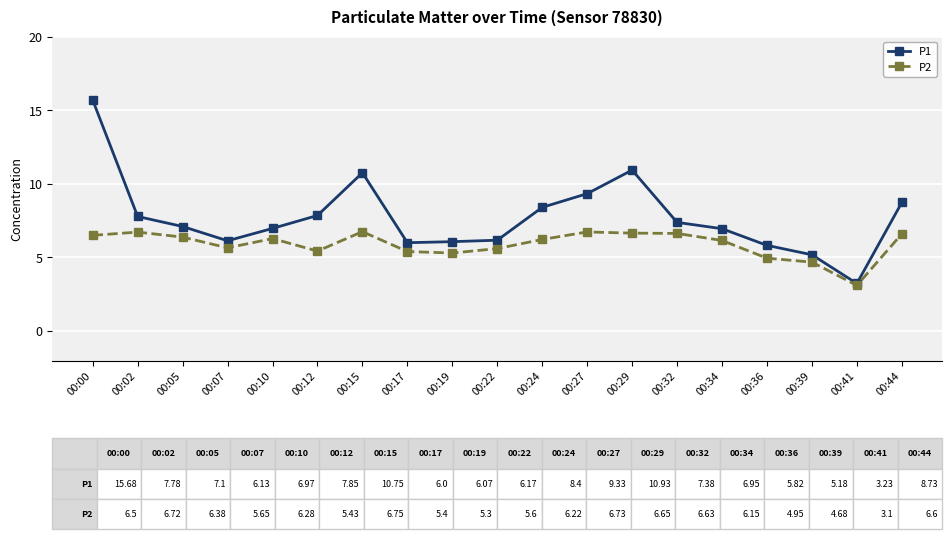

What are all the series names shown in the legend?

P1, P2